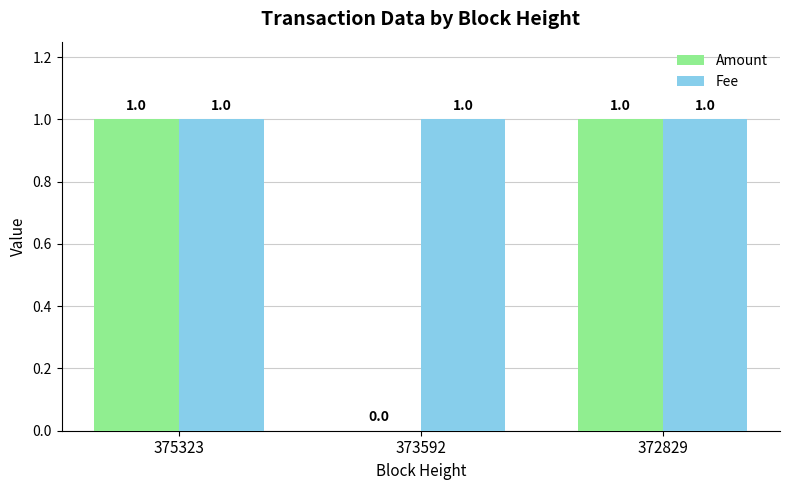

What is the maximum value for Amount?

1